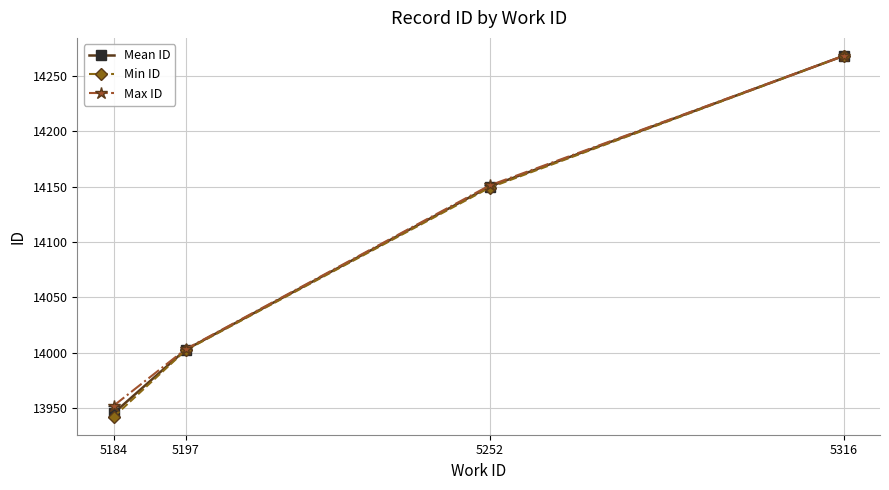

At which label is Min ID closest to 14105?

5252